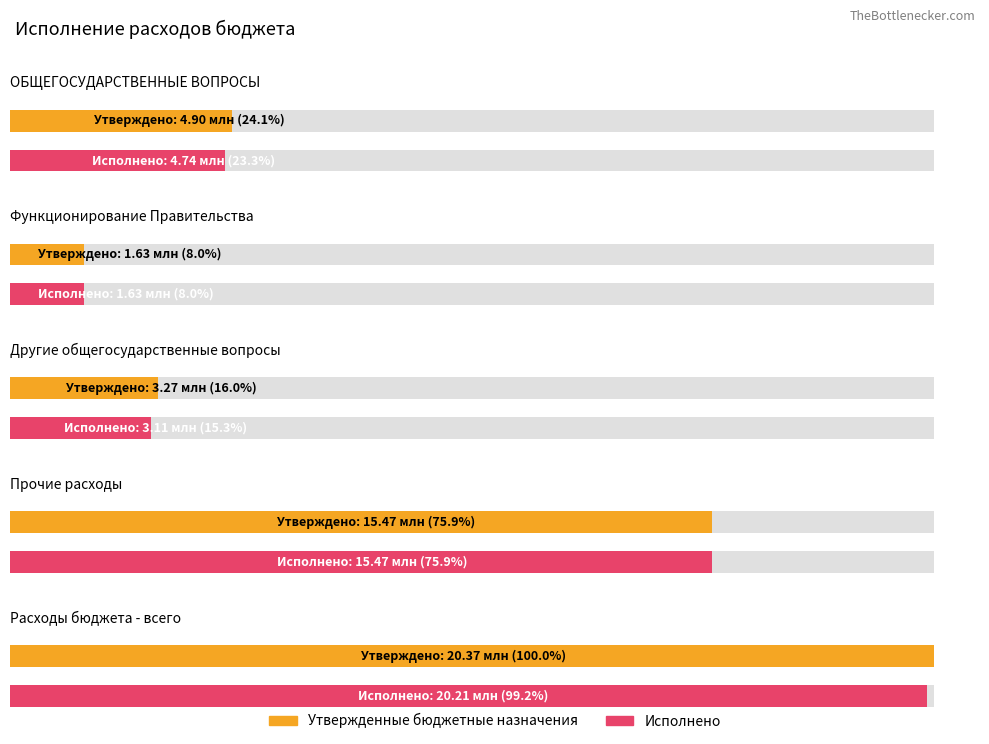

What is the label of the 5th bar from the right?

ОБЩЕГОСУДАРСТВЕННЫЕ ВОПРОСЫ